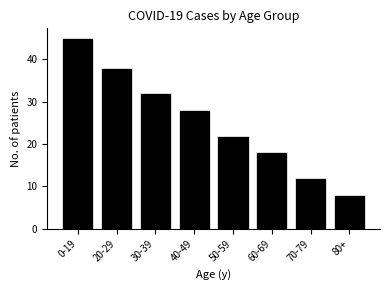

Reading left to right, extract all data points from this chart.

45	38	32	28	22	18	12	8